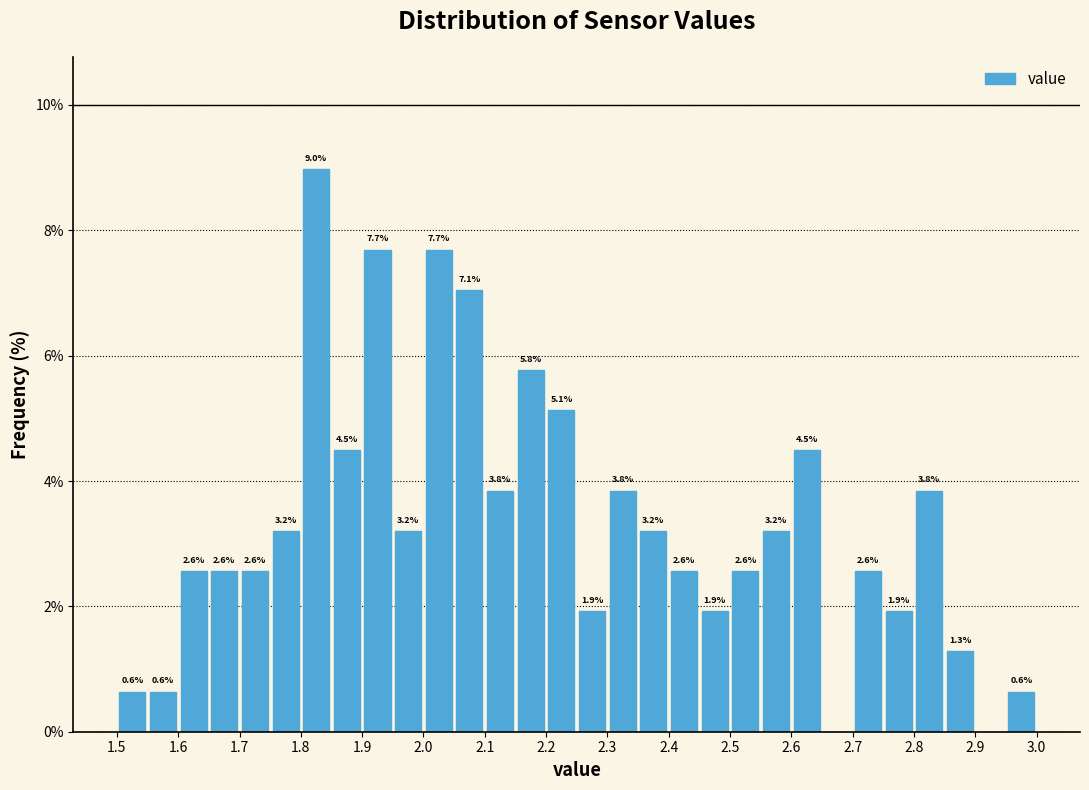

Which range on the x-axis has the tallest bar?

1.80 to 1.85